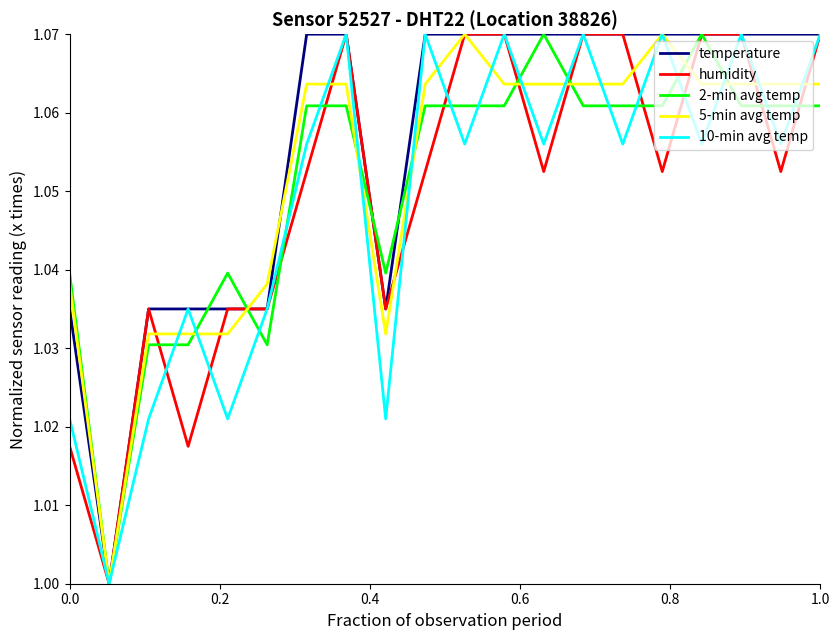

Which series has the largest total across all categories?

temperature